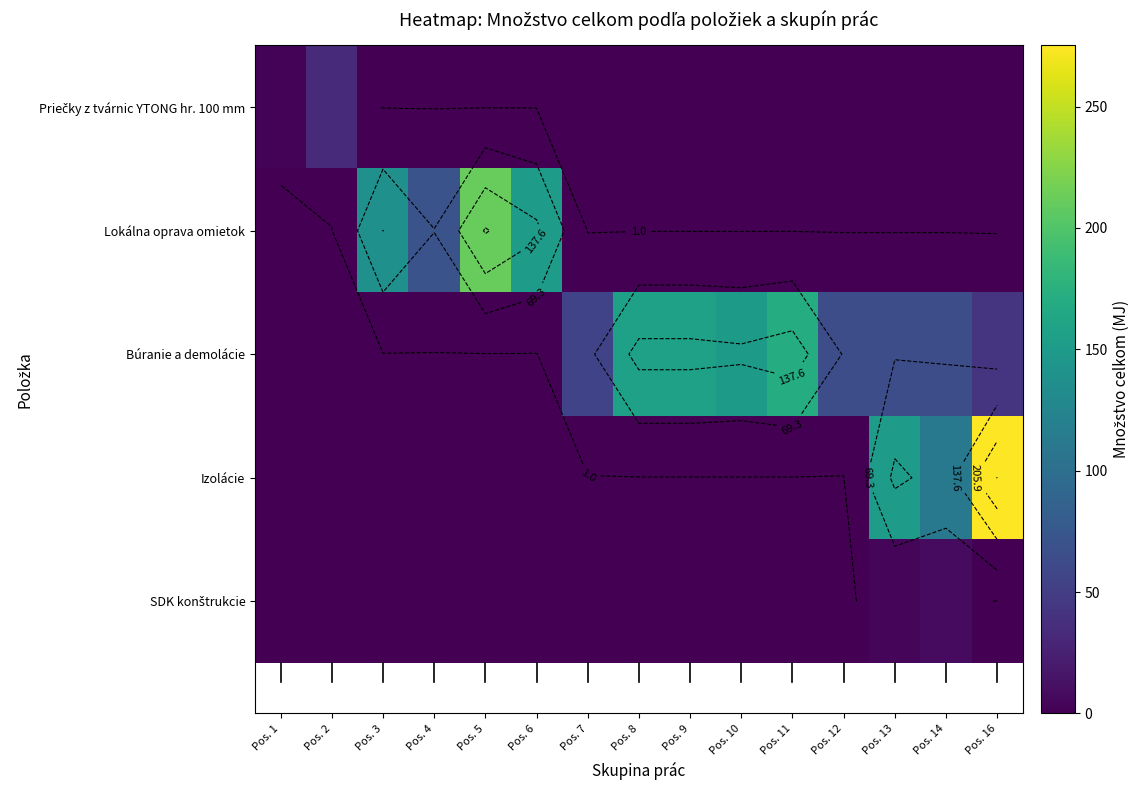

Is it true that SDK konštrukcie equals 2.9 at Pos. 5?

False